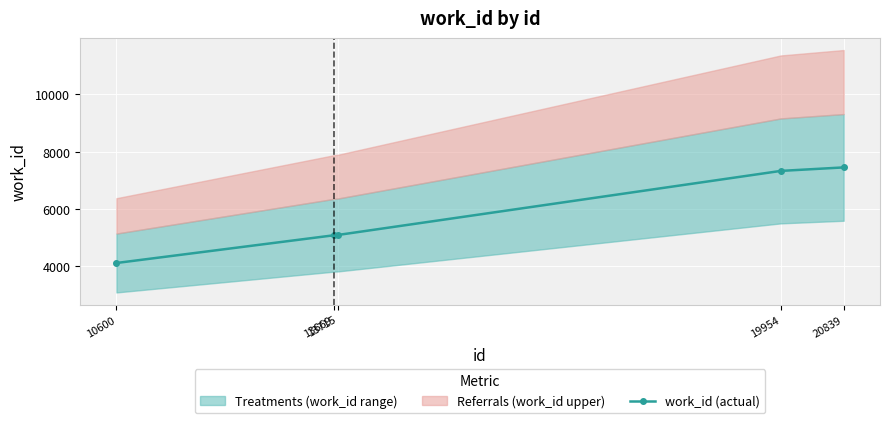

True or false: the data has more than 2 interior local peaks.

False